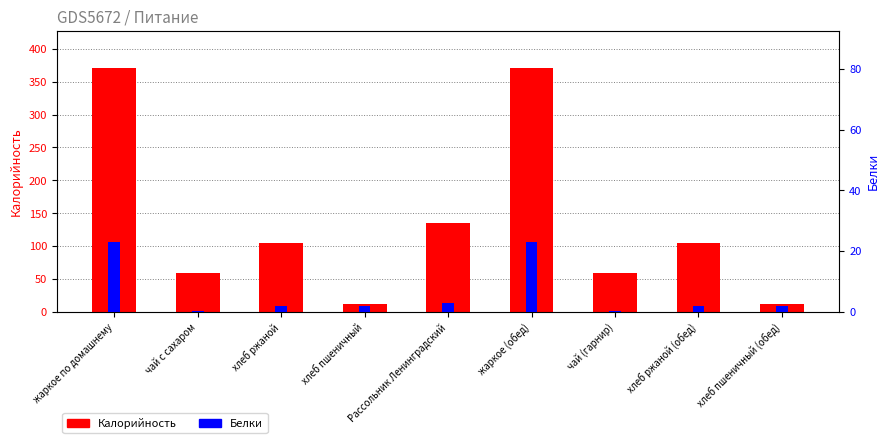

Which series has the largest range (max minus min)?

Калорийность